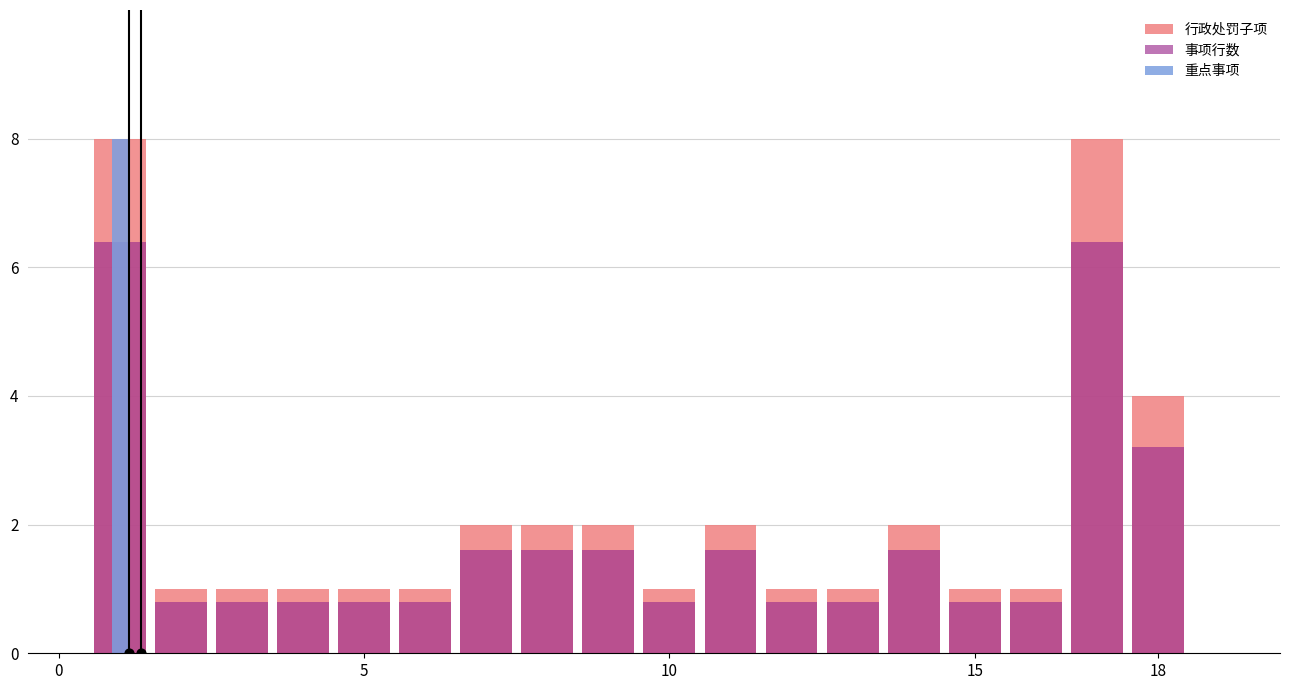

Which series reaches the maximum Y coordinate?

行政处罚子项